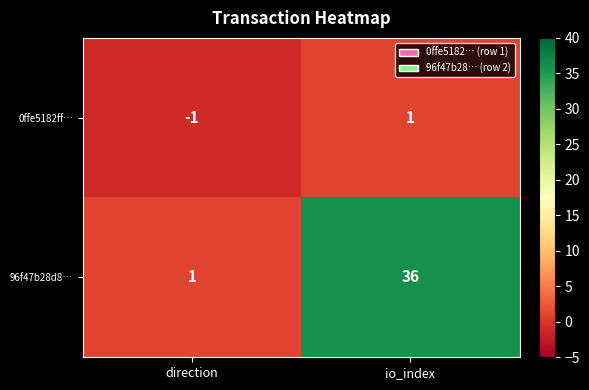

What is the sum of all 96f47b28d8… values?

37